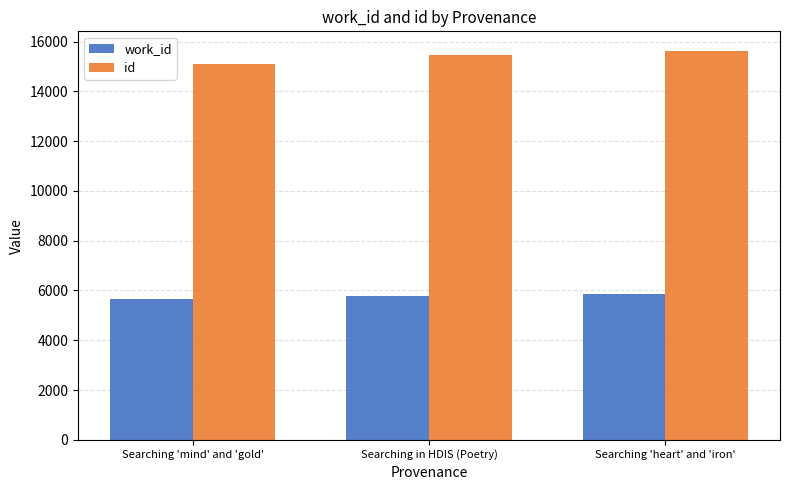

What is the difference between the highest and lowest values at Searching 'heart' and 'iron'?

9753